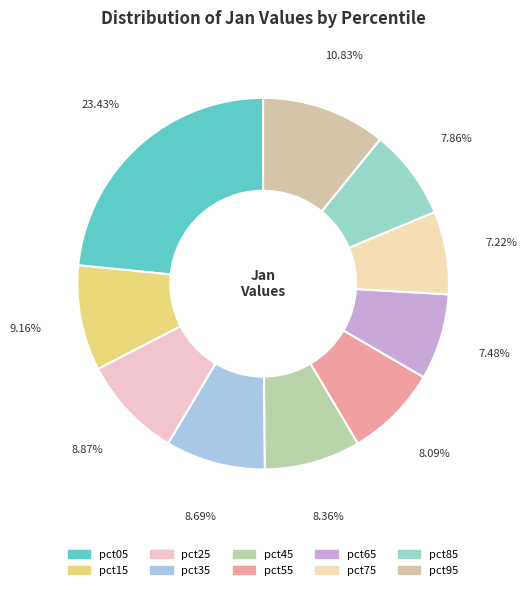

Is pct85 the majority of the pie?

No